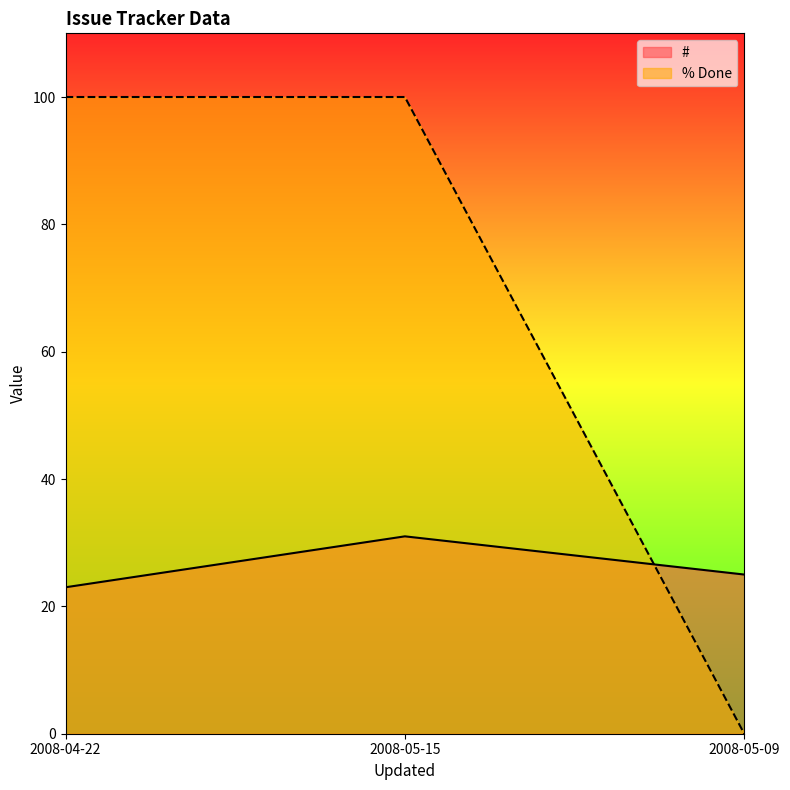

Which series has the largest range (max minus min)?

% Done